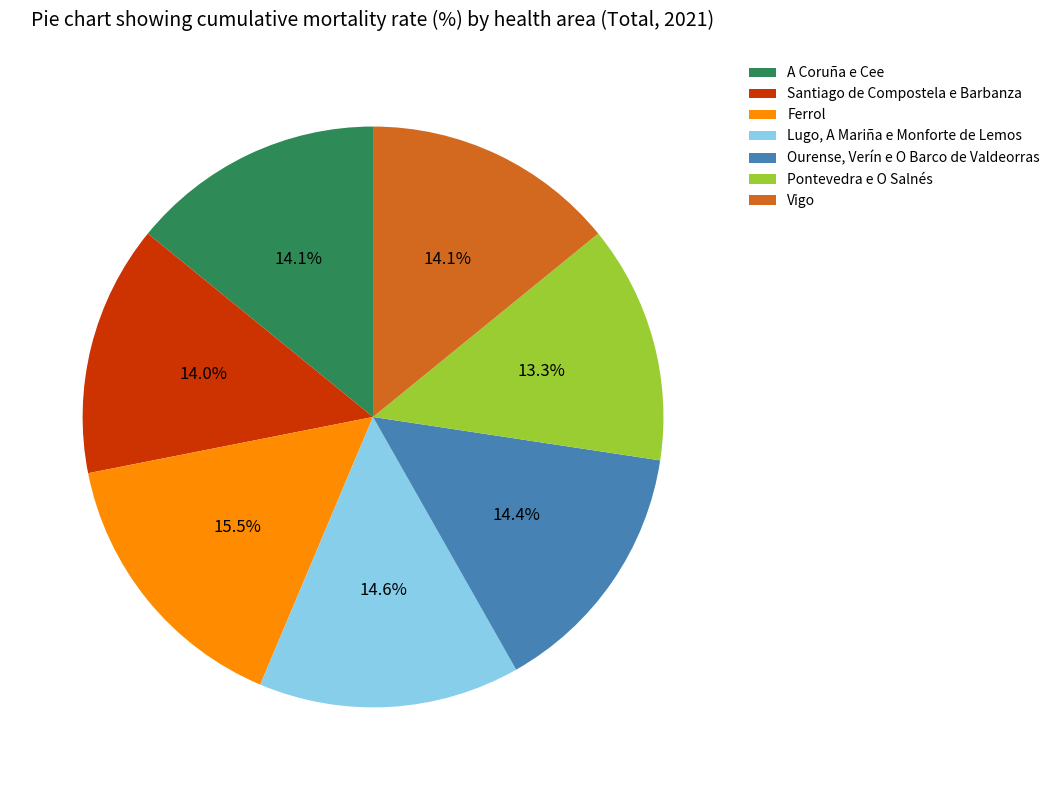

What is the smallest slice in the pie chart?

Pontevedra e O Salnés